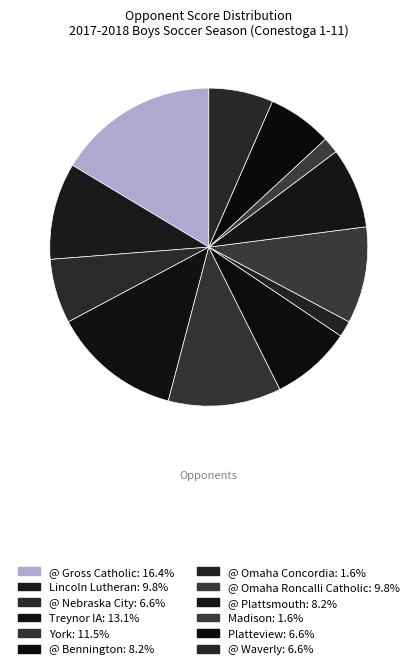

Does York account for over 50% of the chart?

No